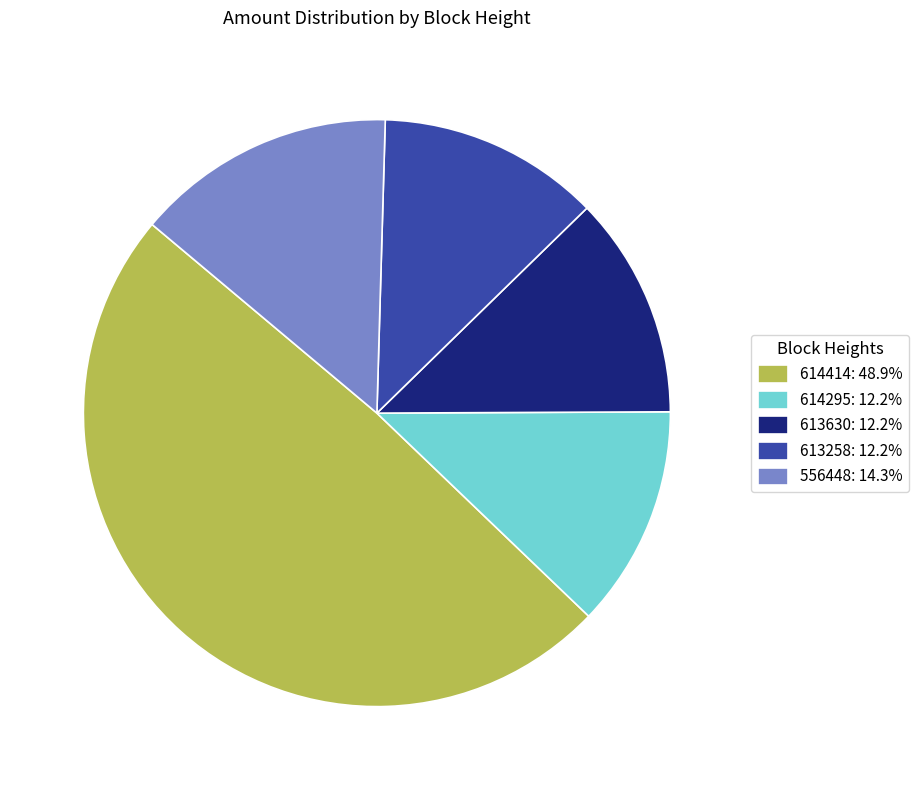

Combined, do 556448: 14.3% and 614295: 12.2% account for over 50%?

No